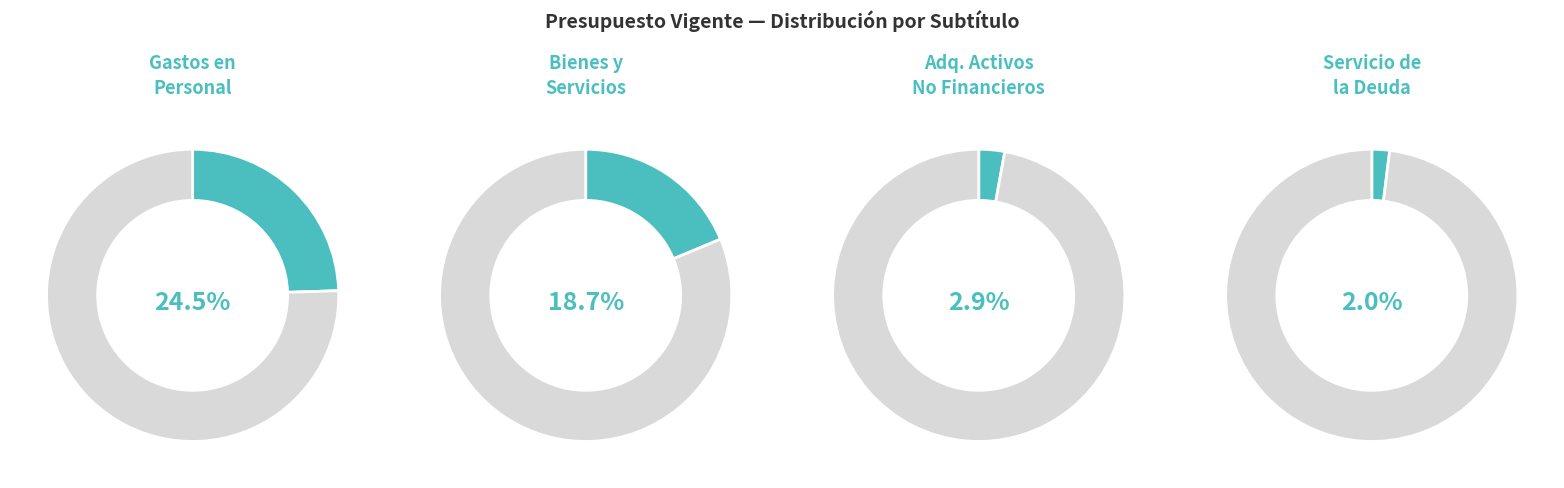

The ADQUISICIÓN DE ACTIVOS NO FINANCIEROS slice represents 9% of the pie. True or false?

False